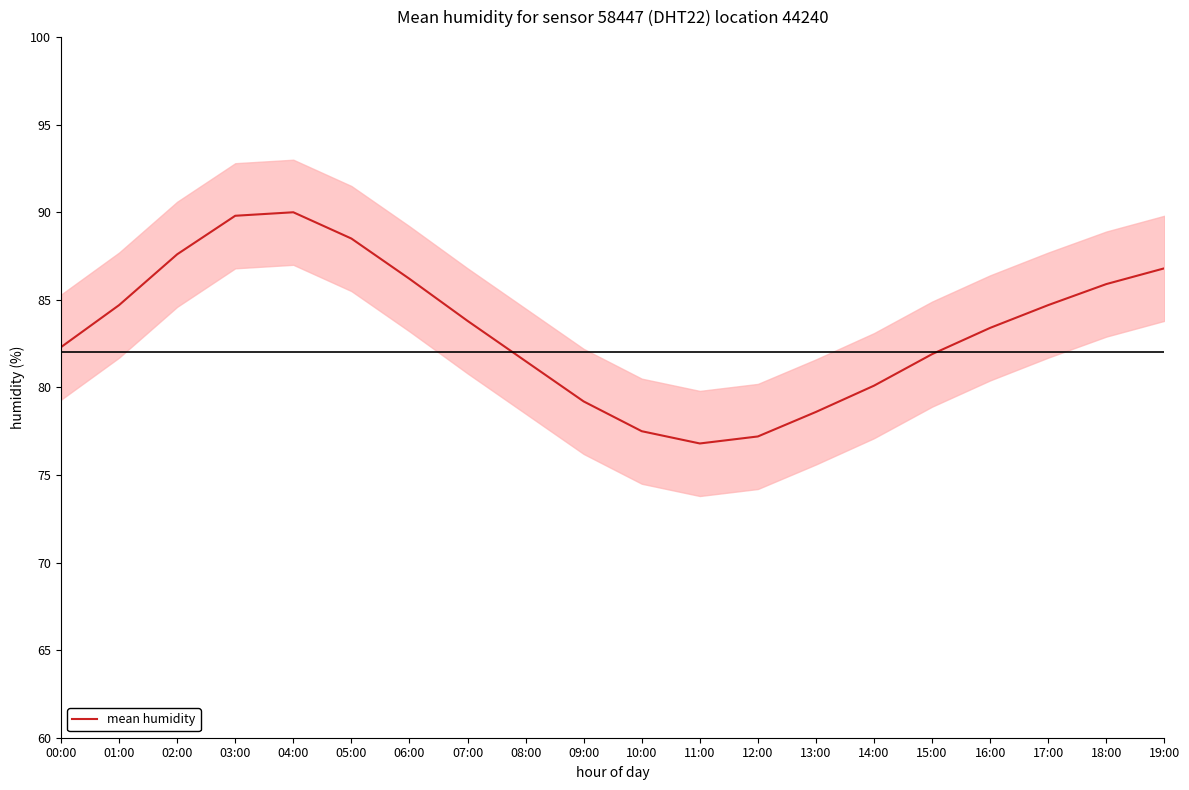

How many points are higher than both their immediate neighbors (excluding endpoints)?

1